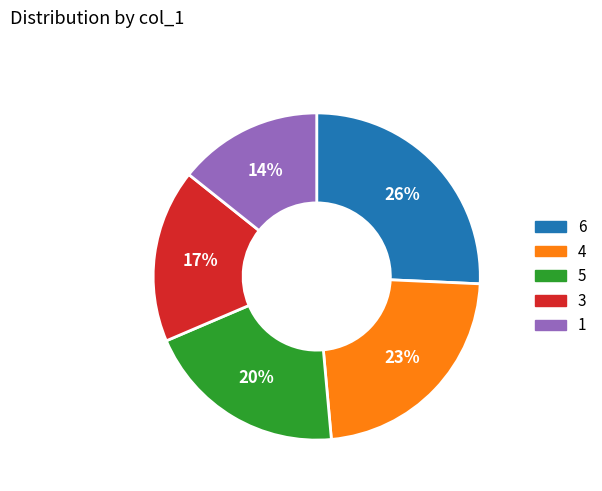

Which slice is the largest?

6